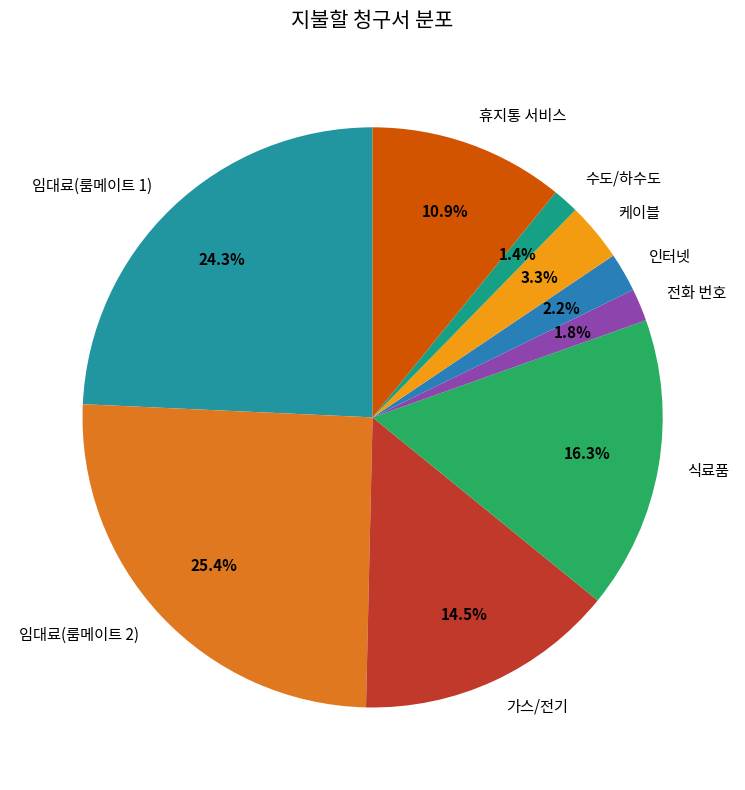

To the nearest percent, what portion does 휴지통 서비스 represent?

11%